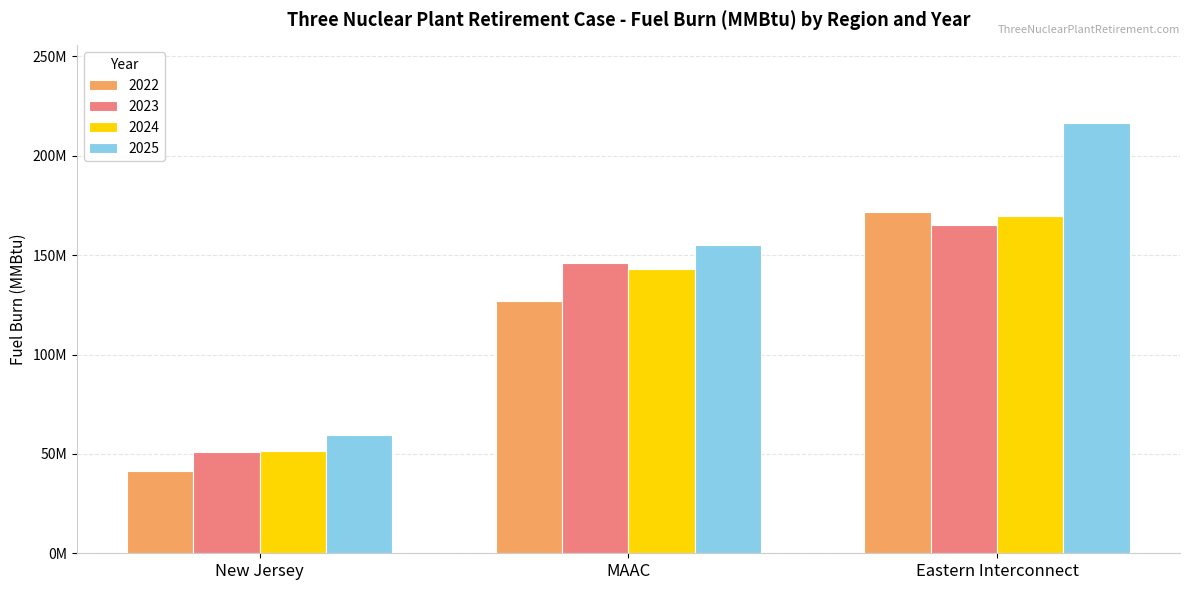

What are all the series names shown in the legend?

2022, 2023, 2024, 2025